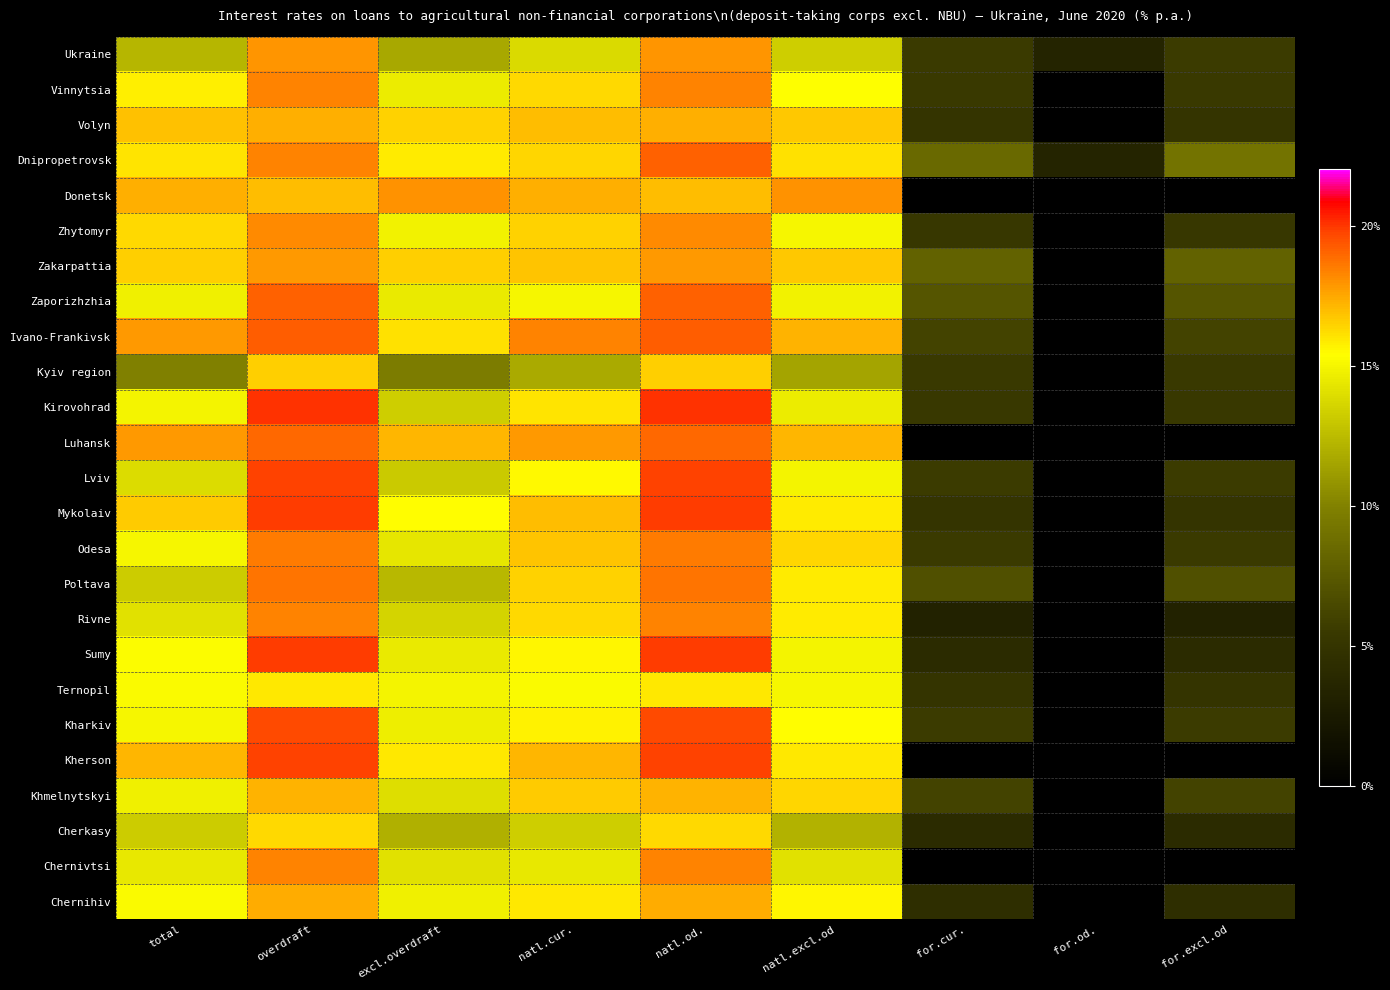

At how many categories does at least one series exceed 1?

9